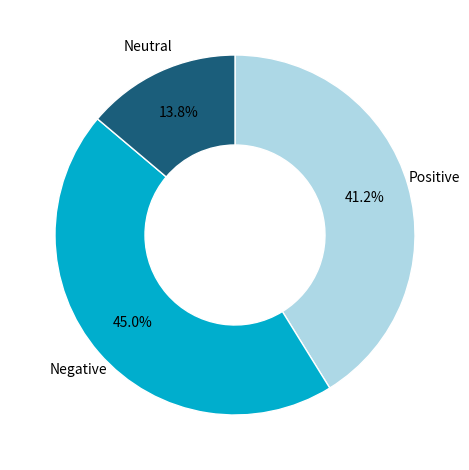

Rank the categories by value from highest to lowest.

Negative, Positive, Neutral